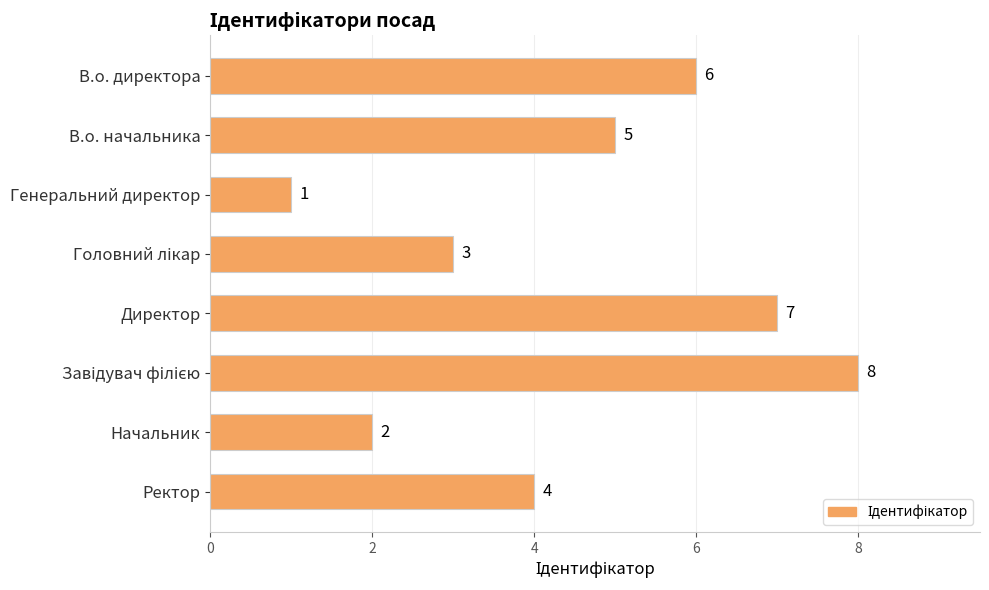

What is the value of the 5th bar from the top?

7